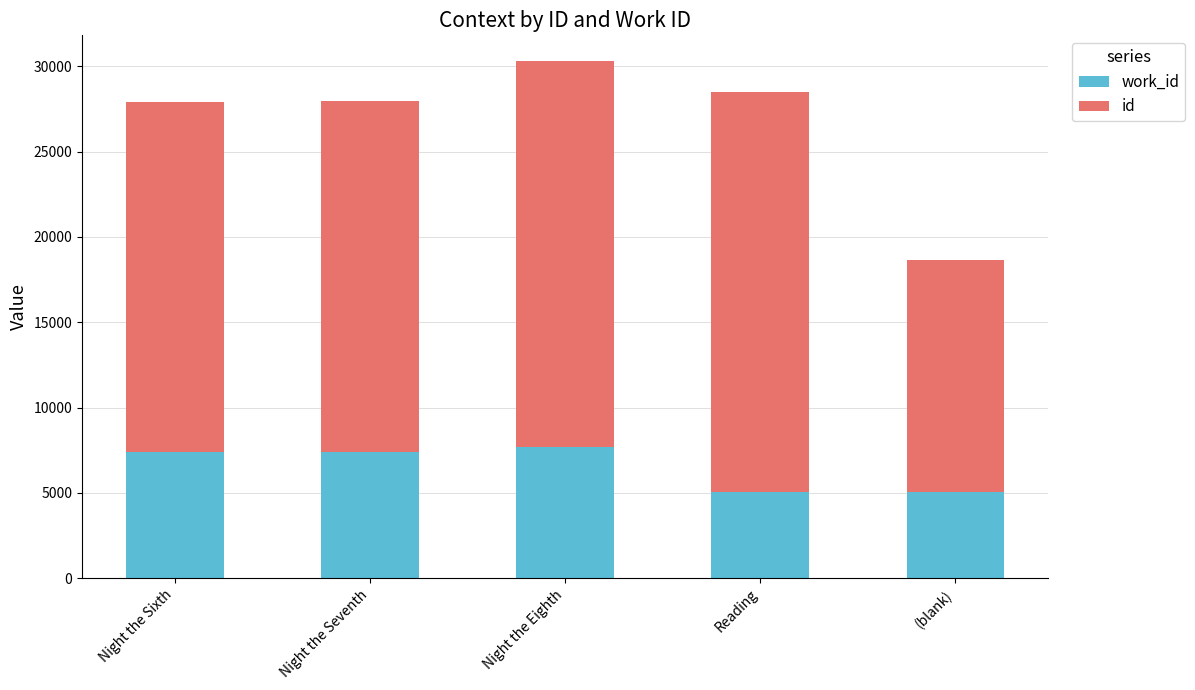

What is the total value across all series at Night the Sixth?

27937